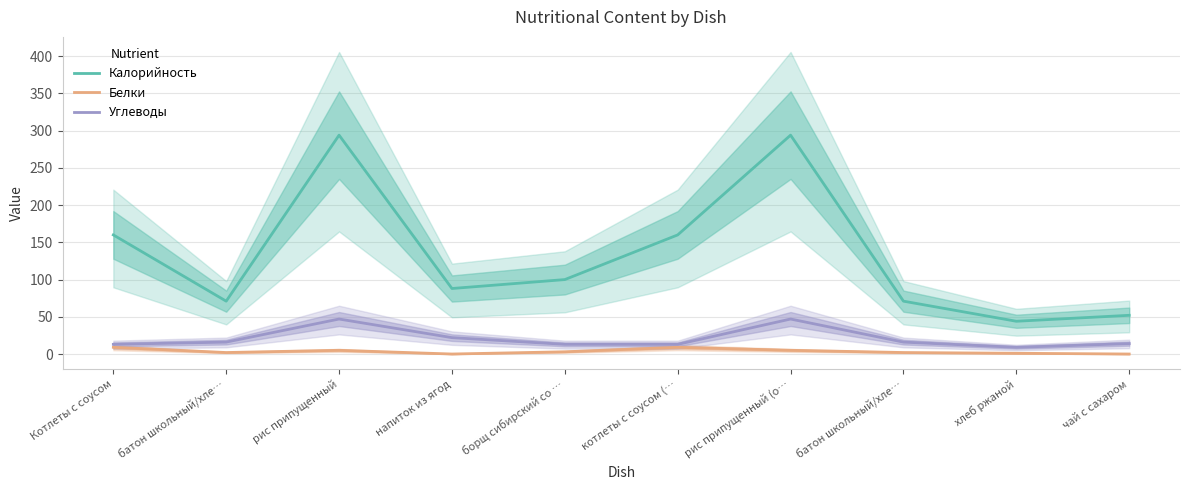

Which series has the largest range (max minus min)?

Калорийность